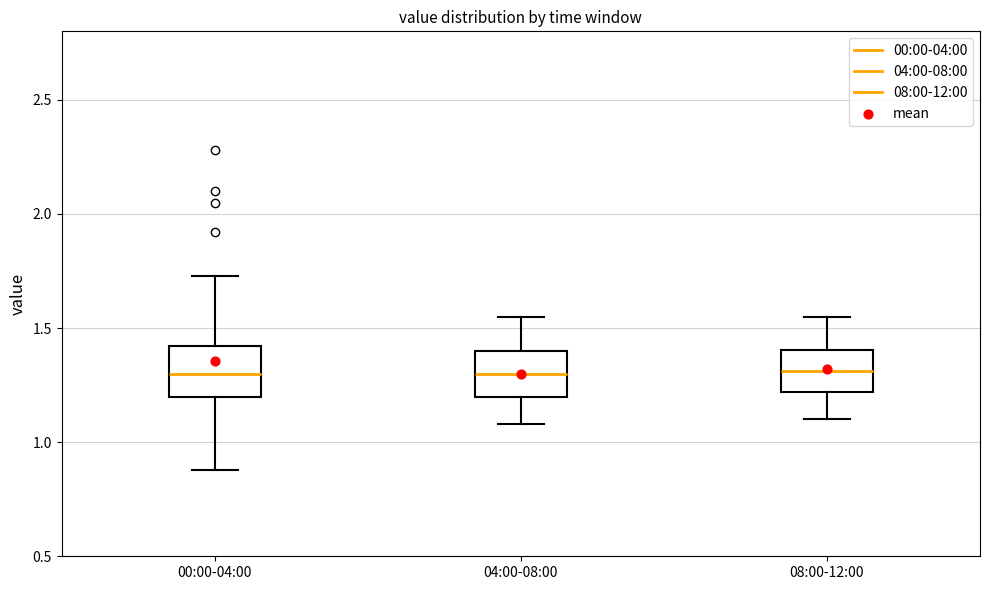

Reading left to right, read every box against the y-axis: the position of its median line, the range the box covers, and the ends of its whiskers. The values are not printed on the chart, so give them approximately, as read against the axis.

00:00-04:00: median 1.30, box 1.20 to 1.40, whiskers 0.90 to 1.75
04:00-08:00: median 1.30, box 1.20 to 1.40, whiskers 1.10 to 1.55
08:00-12:00: median 1.30, box 1.20 to 1.40, whiskers 1.10 to 1.55